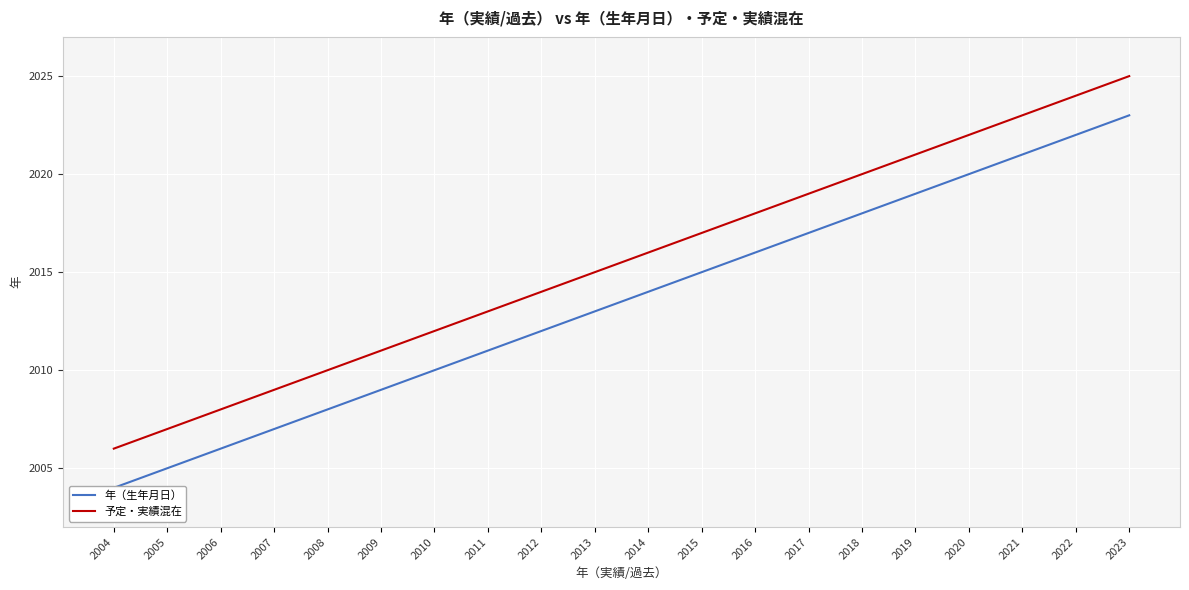

How many data points in 年（生年月日） are less than 2014?

10